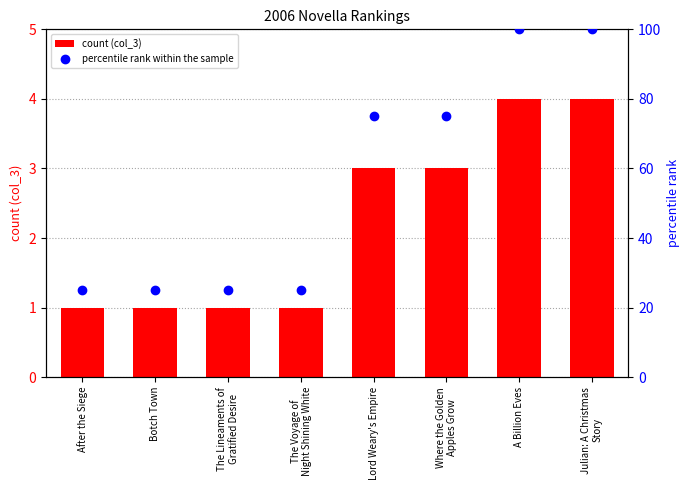

Which series reaches the minimum Y coordinate?

count (col_3)